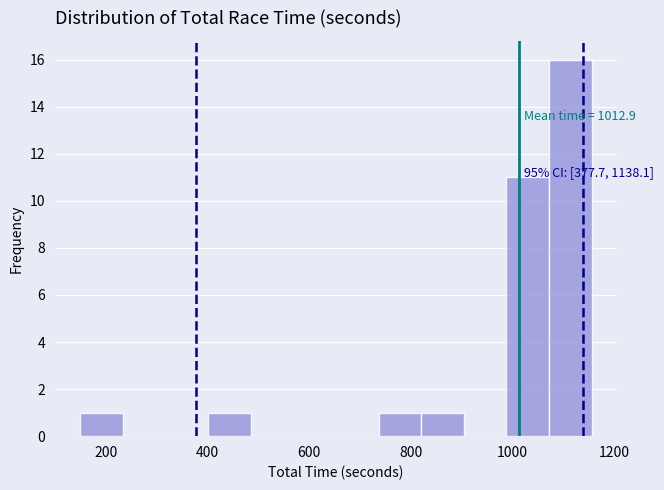

Over which range of the x-axis is the bar tallest?

1080 to 1160